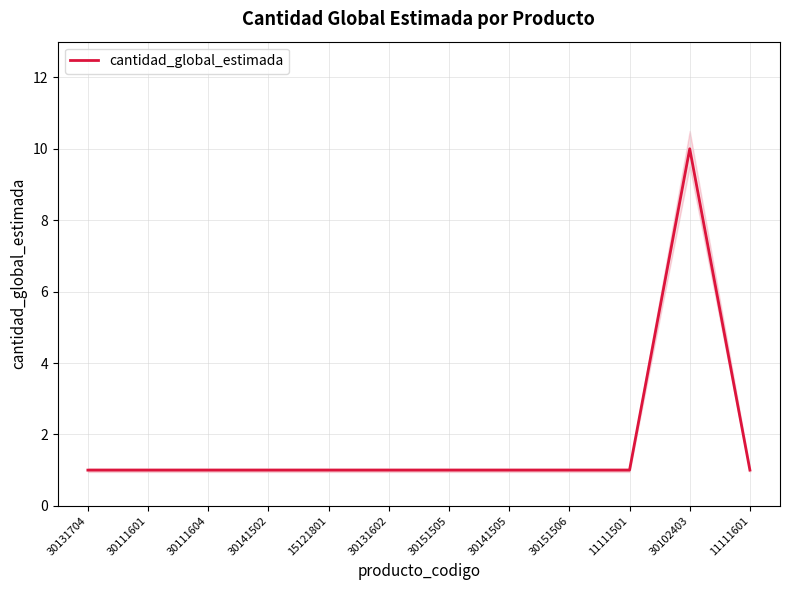

What is the approximate value at 30131704?

1